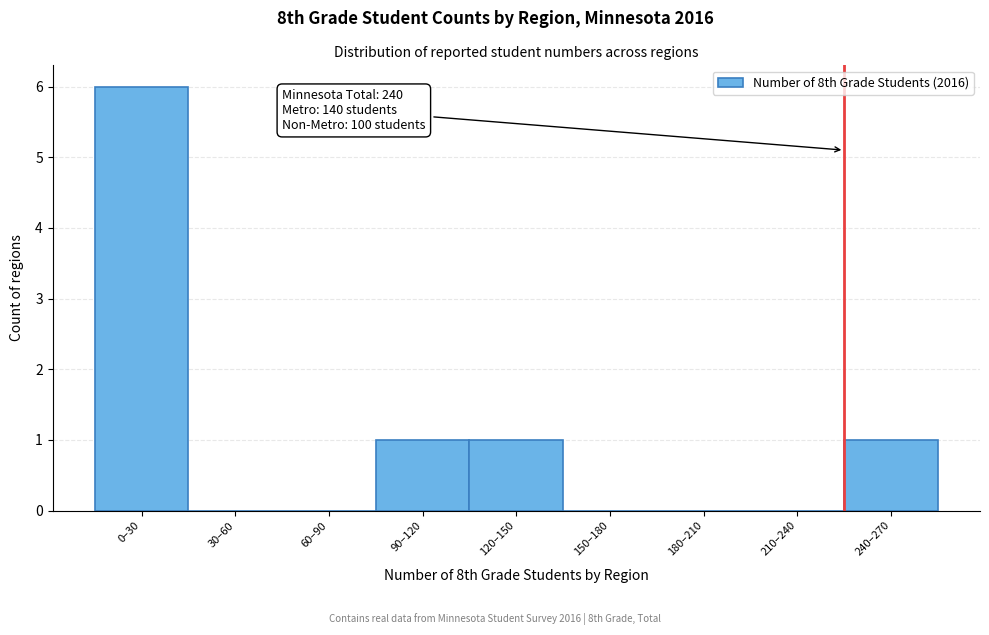

Reading right to left, transcribe all the data shown in this chart.

240–270=1	210–240=0	180–210=0	150–180=0	120–150=1	90–120=1	60–90=0	30–60=0	0–30=6